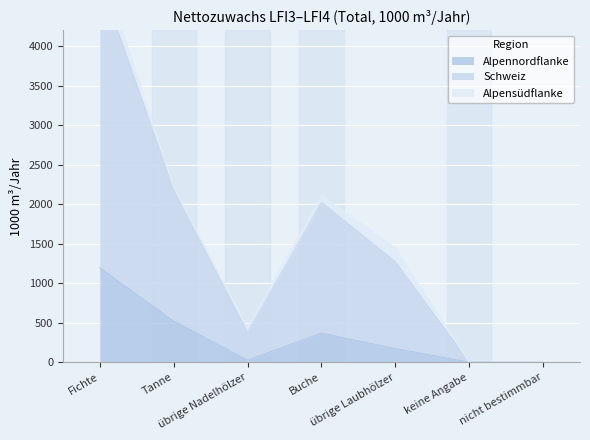

What is the highest value of the Alpennordflanke series?

1194